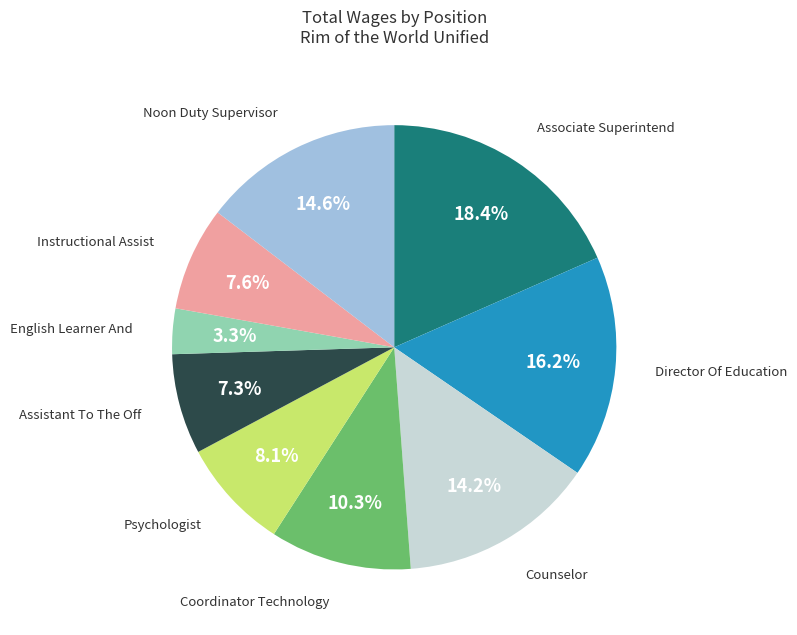

Is it true that Psychologist is 1% of the pie?

False